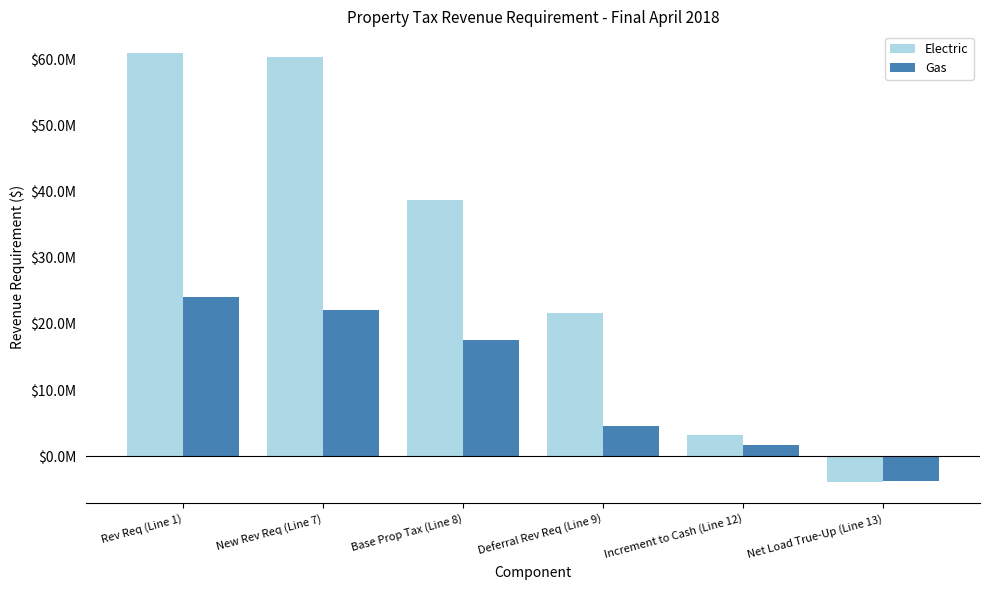

What is the average value of the Electric series?

30156657.1